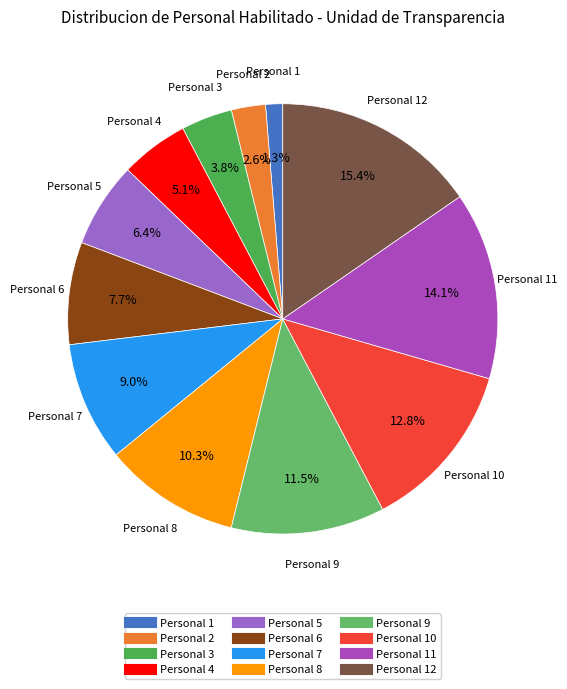

Does any single category account for the majority?

No